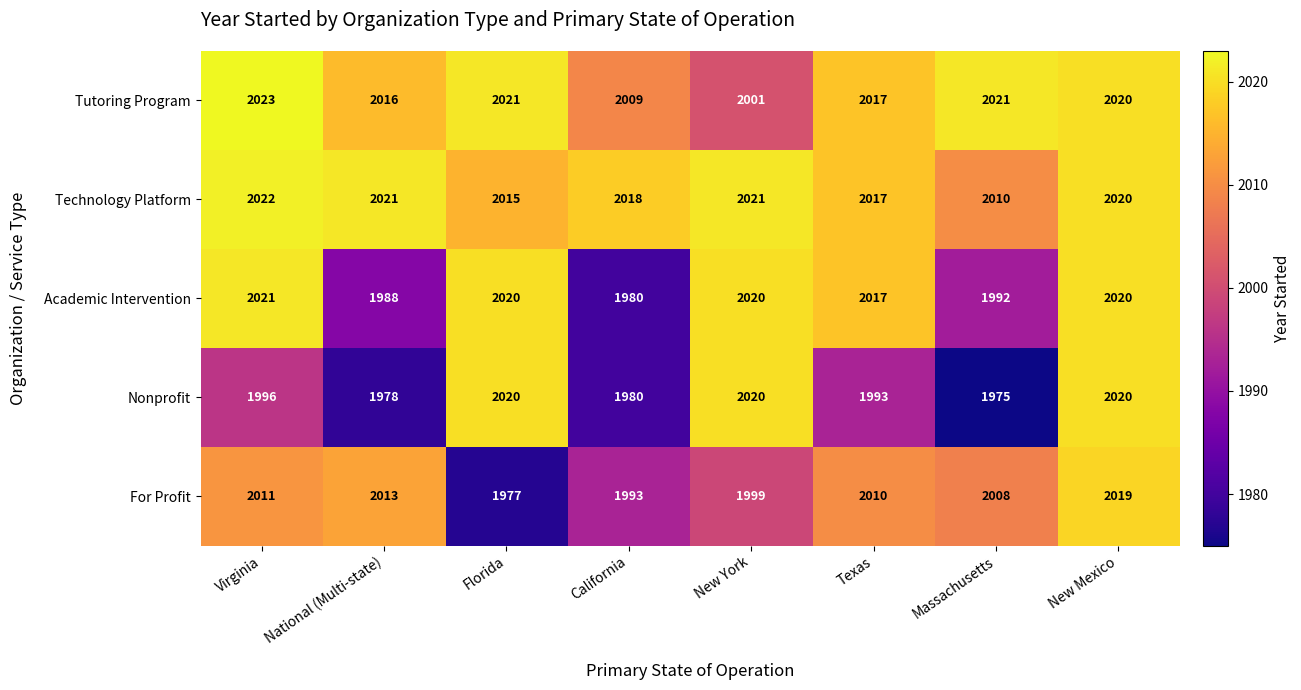

At which category does the chart reach its minimum across all series?

Massachusetts